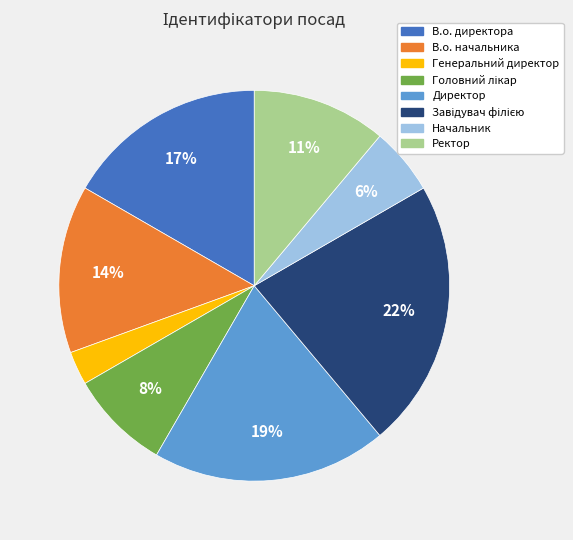

Count the number of slices in the pie.

8